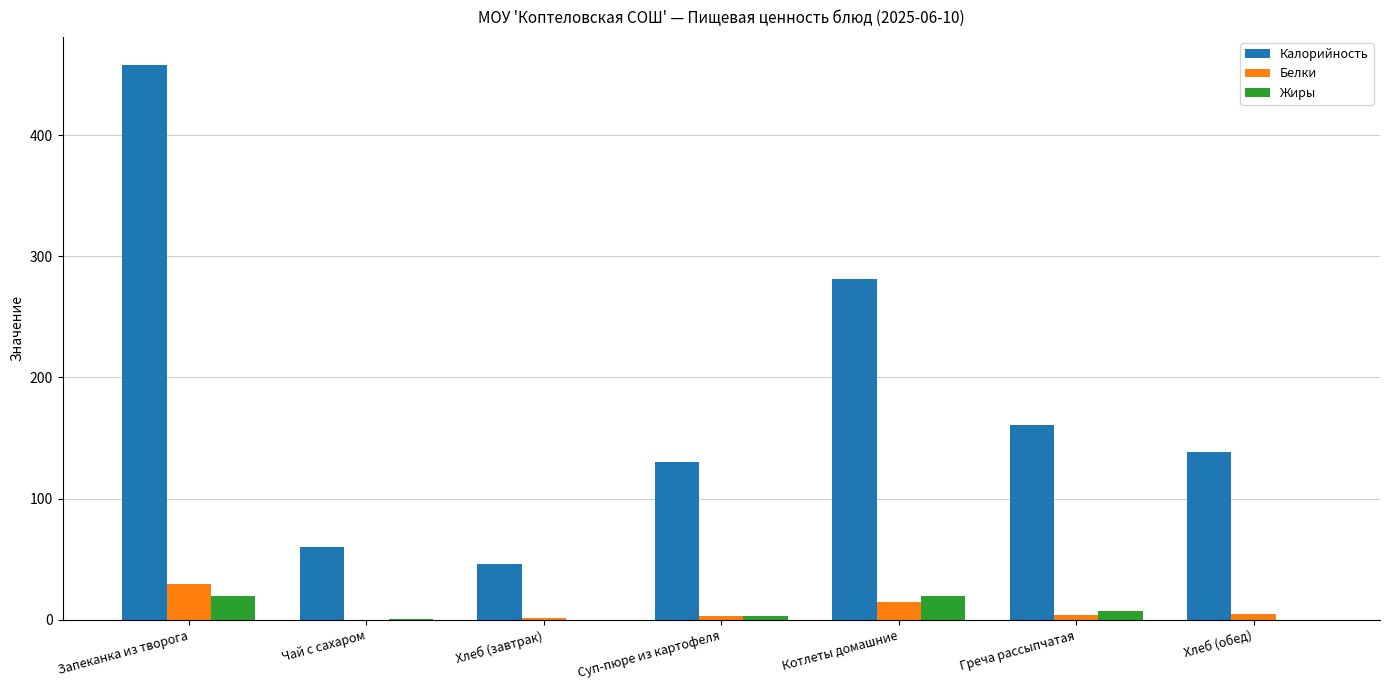

Between Запеканка из творога and Хлеб (обед), which series saw the biggest shift?

Калорийность